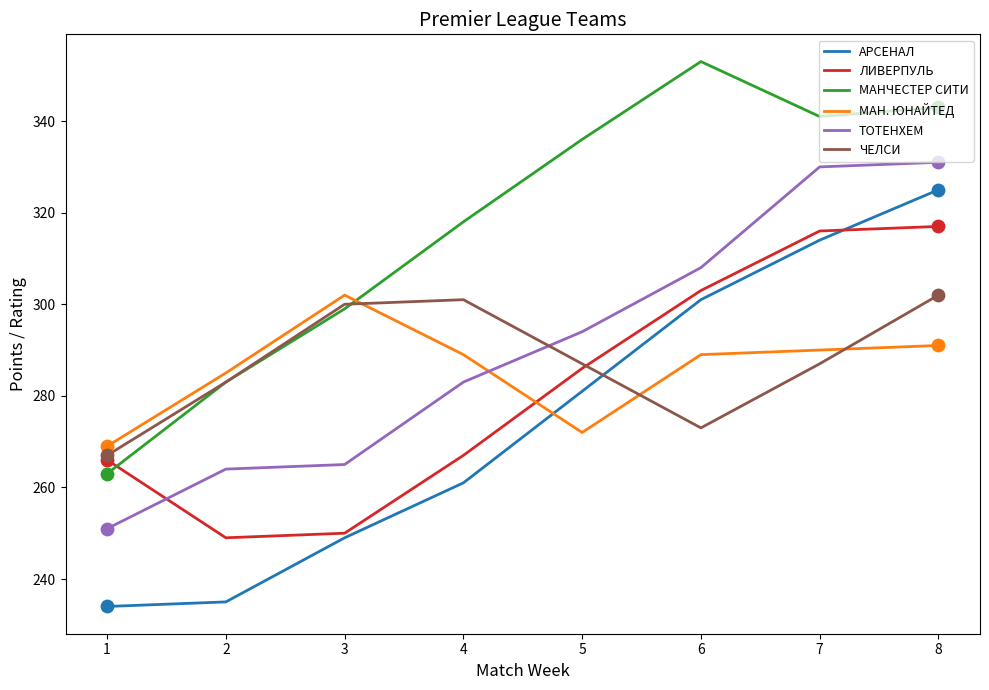

What is the difference between the highest and lowest values at 6?

80